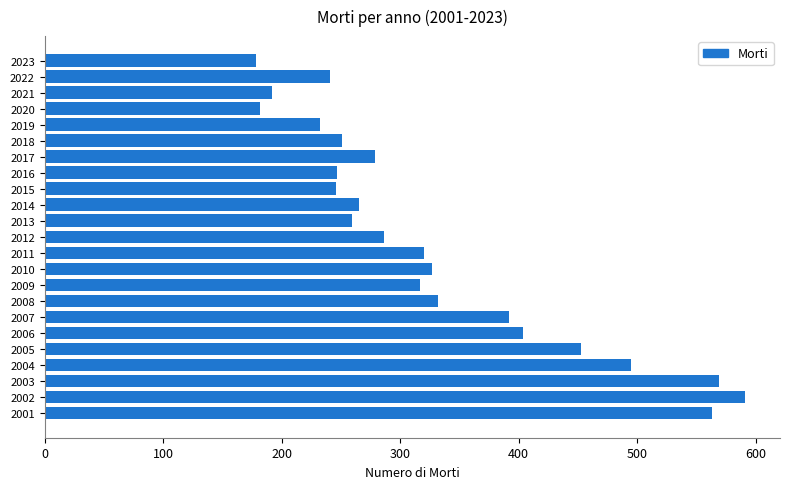

What is the difference between the maximum and minimum values?

413